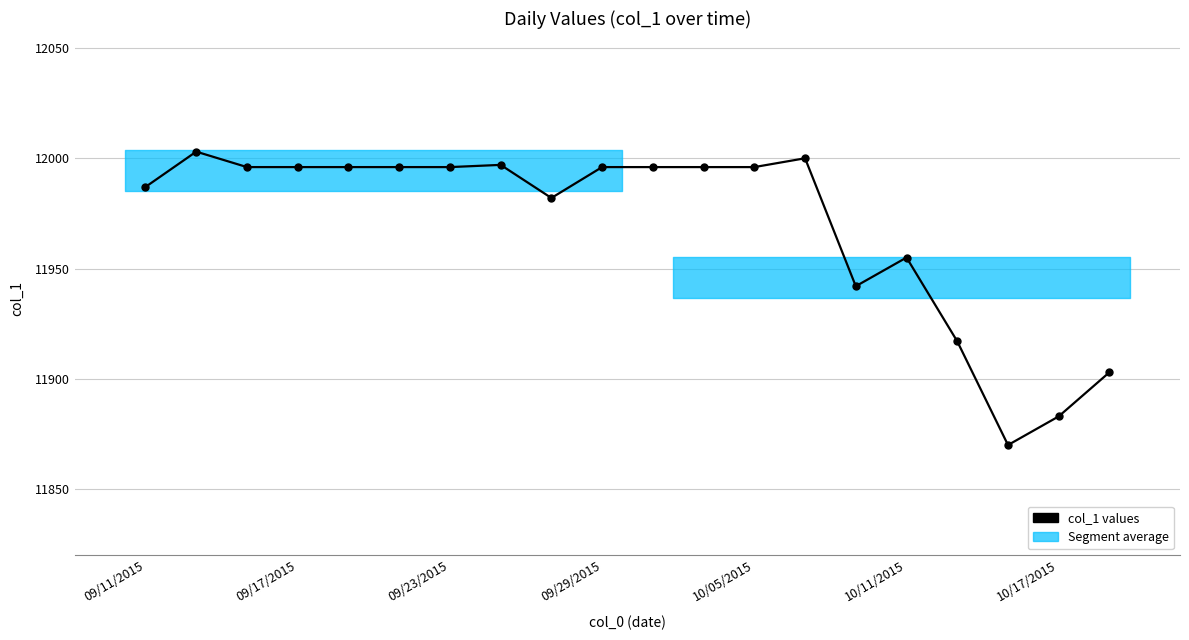

What is the label of the 3rd point from the right?

17